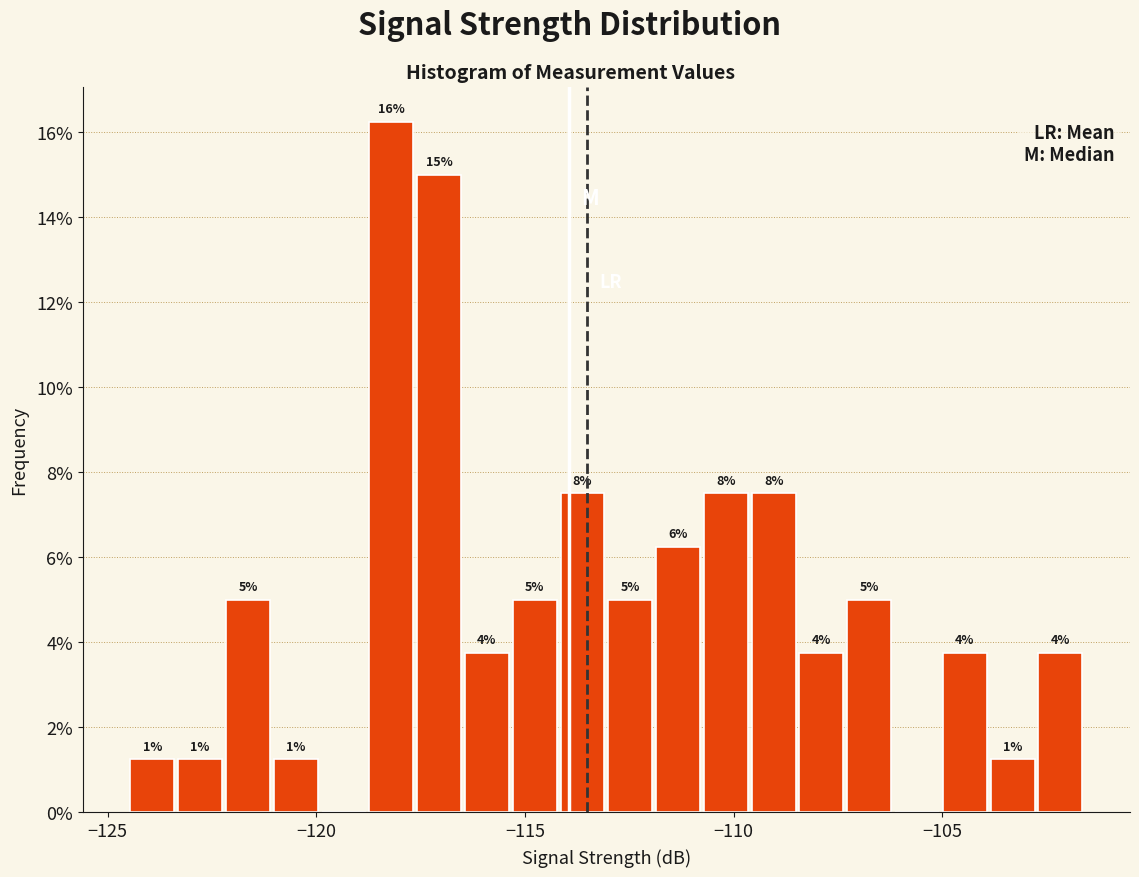

Read against the x-axis, roughly where is the centre of the tallest bar?

-118.0